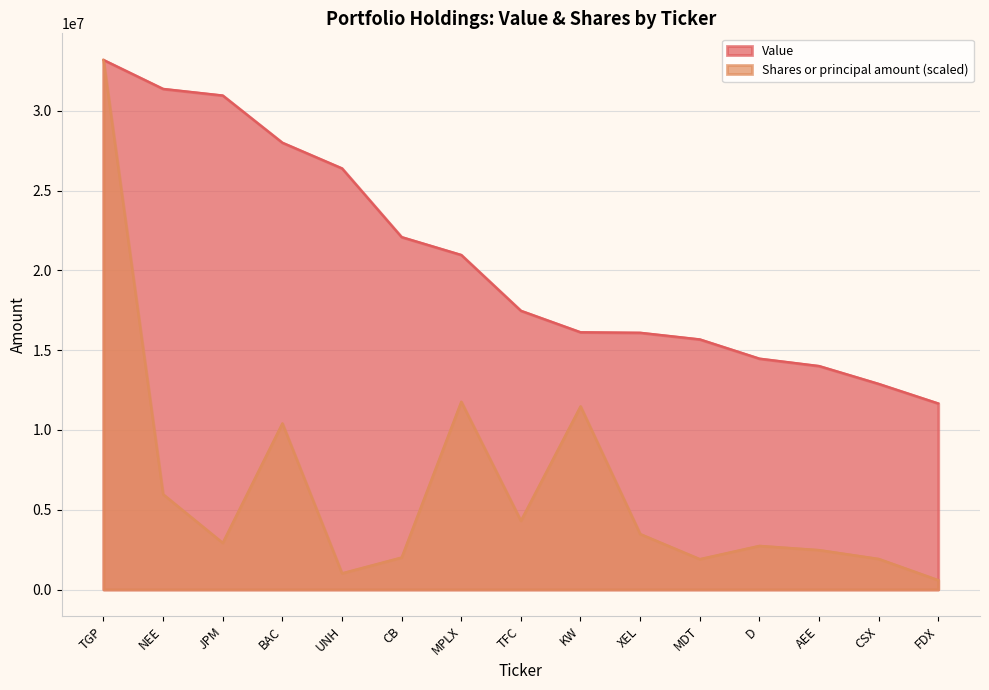

What are all the series names shown in the legend?

Value, Shares or principal amount (scaled)